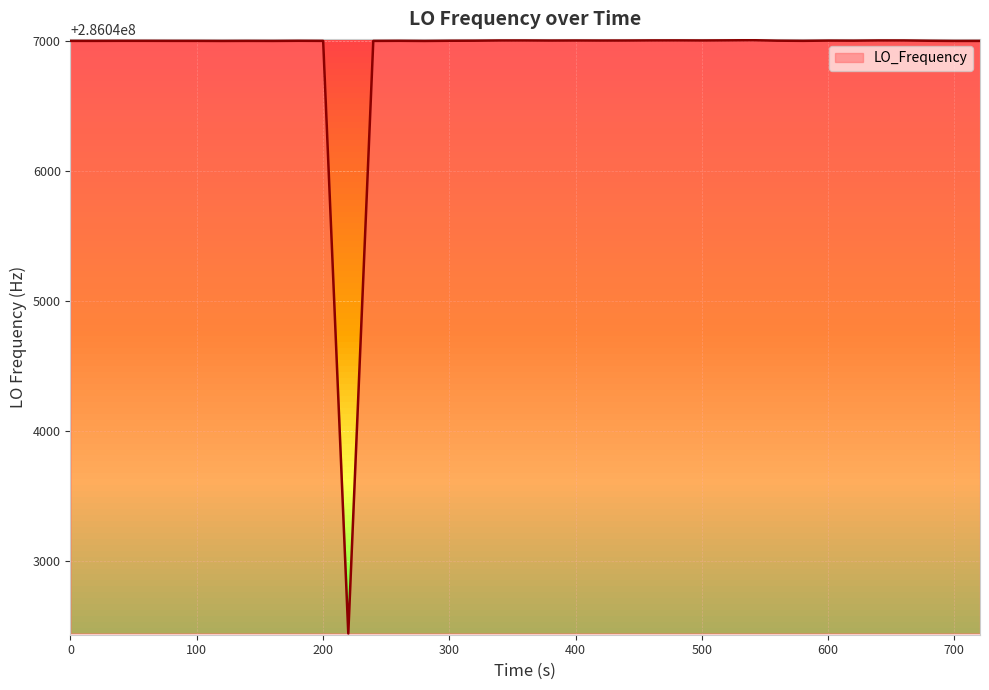

What is the greatest value displayed?

286047004.3